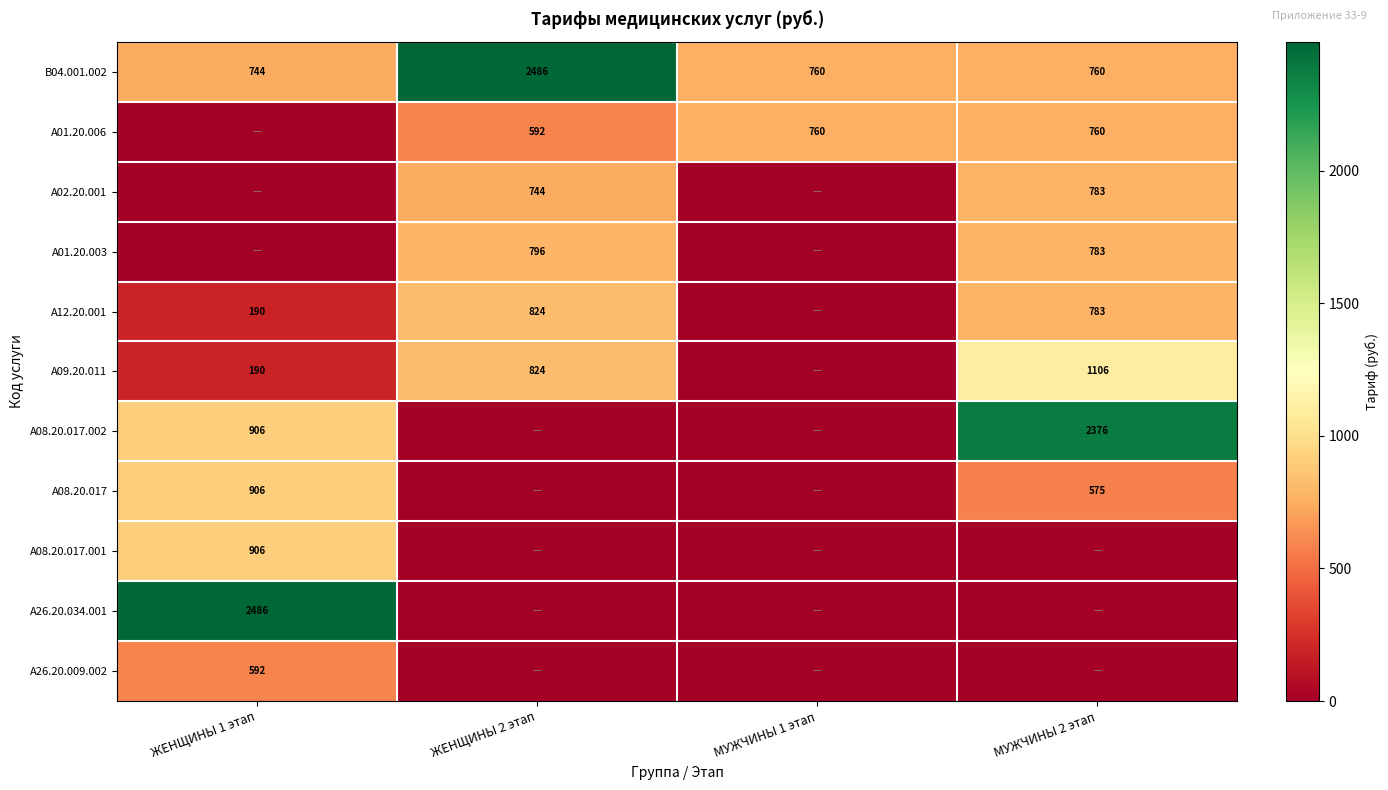

The value of B04.001.002 at МУЖЧИНЫ 2 этап is 760. True or false?

True